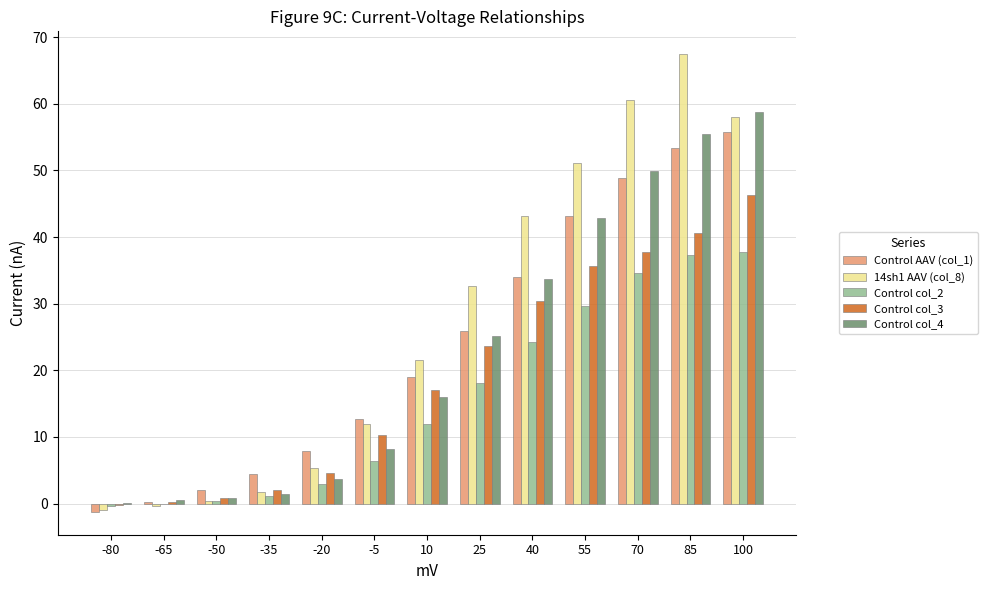

How many data points in Control AAV (col_1) are above 19?

7